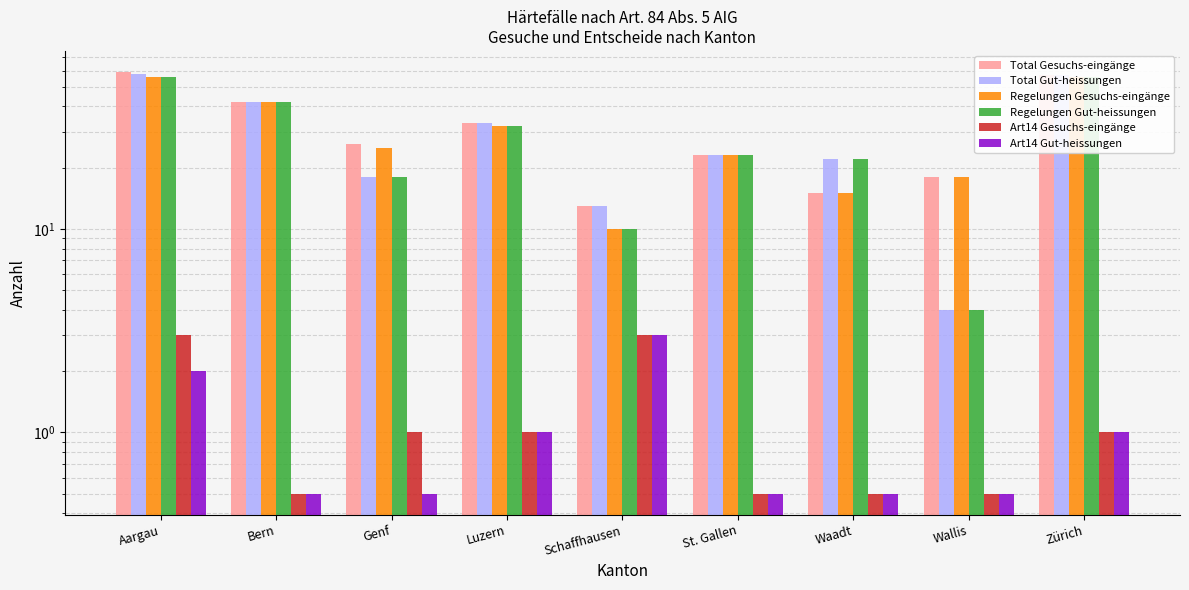

What is the label of the 5th bar from the left?

Schaffhausen